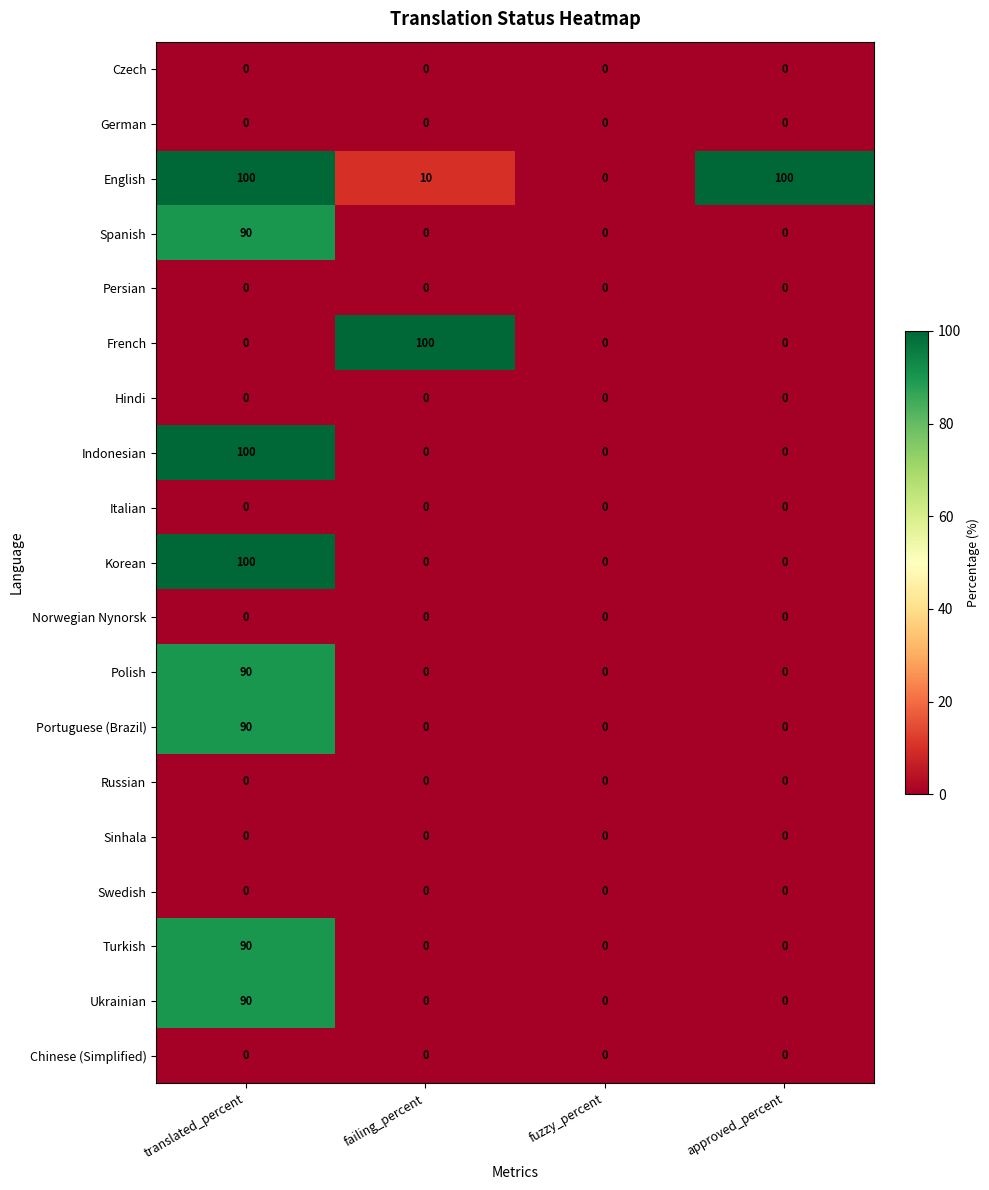

At how many categories does at least one series exceed 47?

3